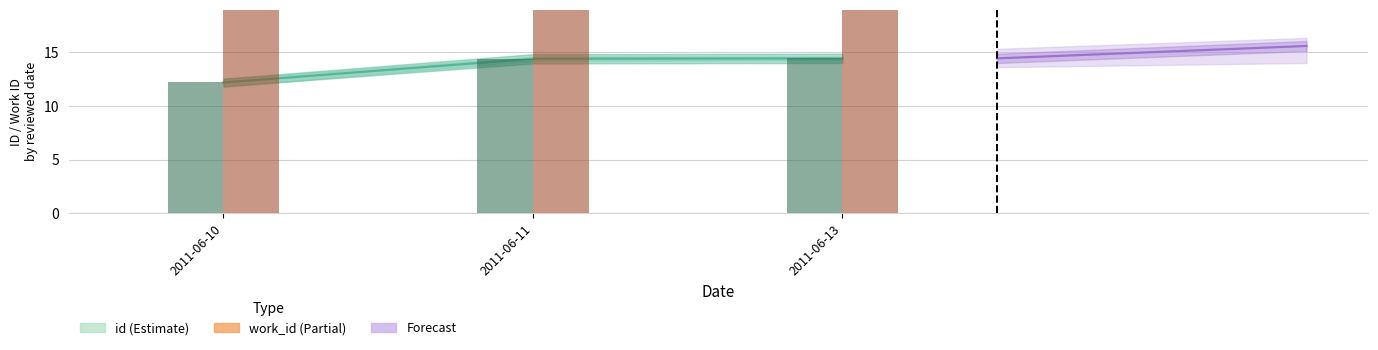

Reading left to right, list all the values displayed in this chart.

id: 2011-06-10=12.2	2011-06-11=14.4	2011-06-13=14.4
work_id: 2011-06-10=46.3	2011-06-11=53.7	2011-06-13=53.7